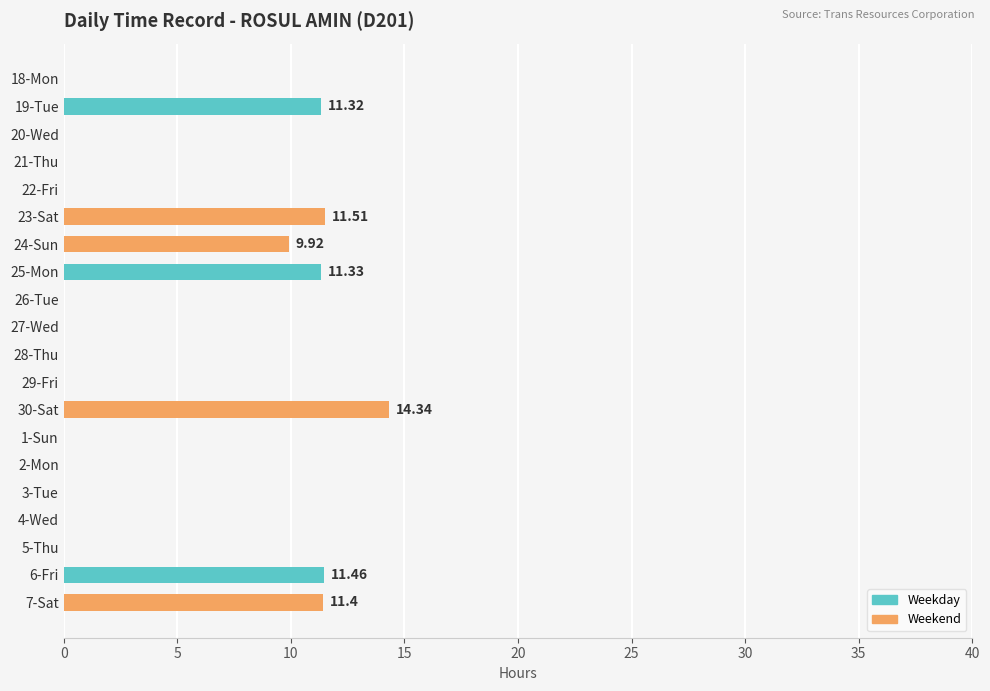

What is the sum of all values?

81.3